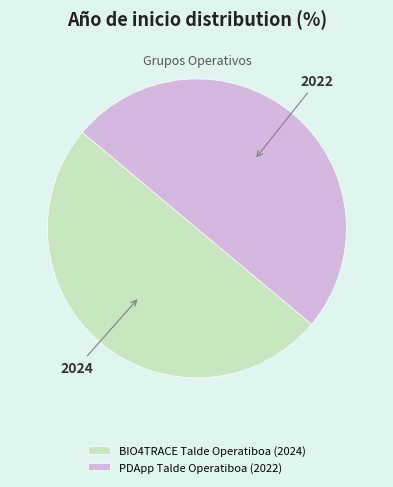

What is the ratio of the value at PDApp Talde Operatiboa (2022) to the value at BIO4TRACE Talde Operatiboa (2024)?

1.0